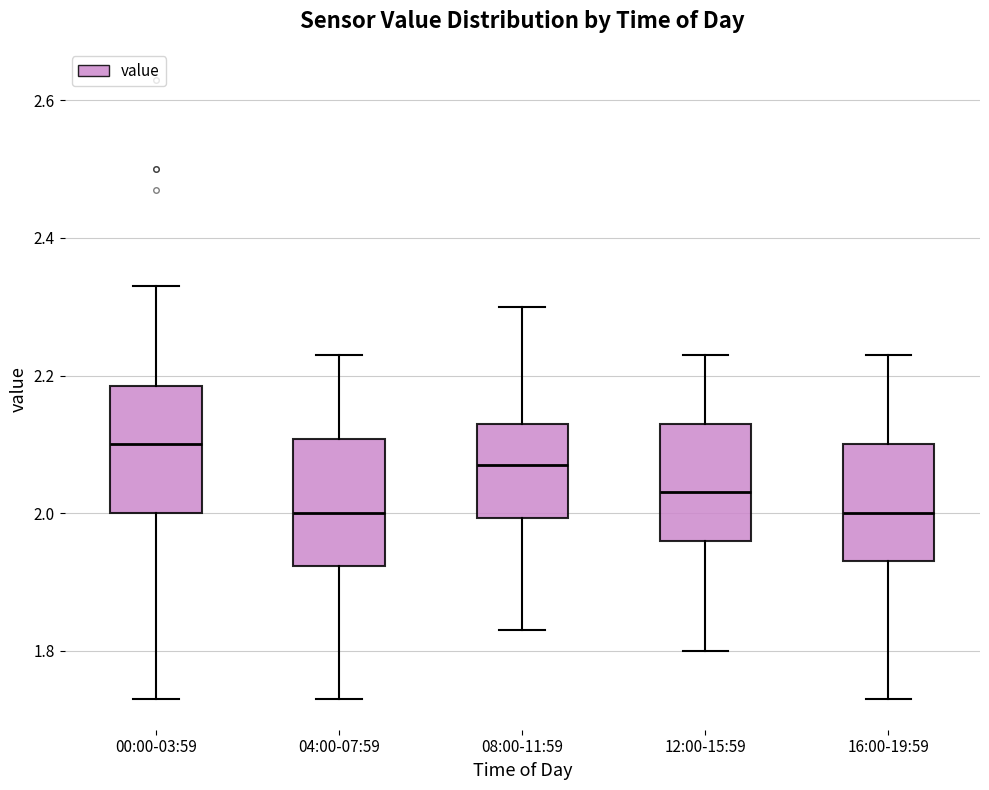

Reading left to right, read every box against the y-axis: the position of its median line, the range the box covers, and the ends of its whiskers. The values are not printed on the chart, so give them approximately, as read against the axis.

00:00-03:59: median 2.10, box 2.00 to 2.18, whiskers 1.74 to 2.34
04:00-07:59: median 2.00, box 1.92 to 2.10, whiskers 1.74 to 2.24
08:00-11:59: median 2.08, box 2.00 to 2.14, whiskers 1.84 to 2.30
12:00-15:59: median 2.04, box 1.96 to 2.14, whiskers 1.80 to 2.24
16:00-19:59: median 2.00, box 1.94 to 2.10, whiskers 1.74 to 2.24